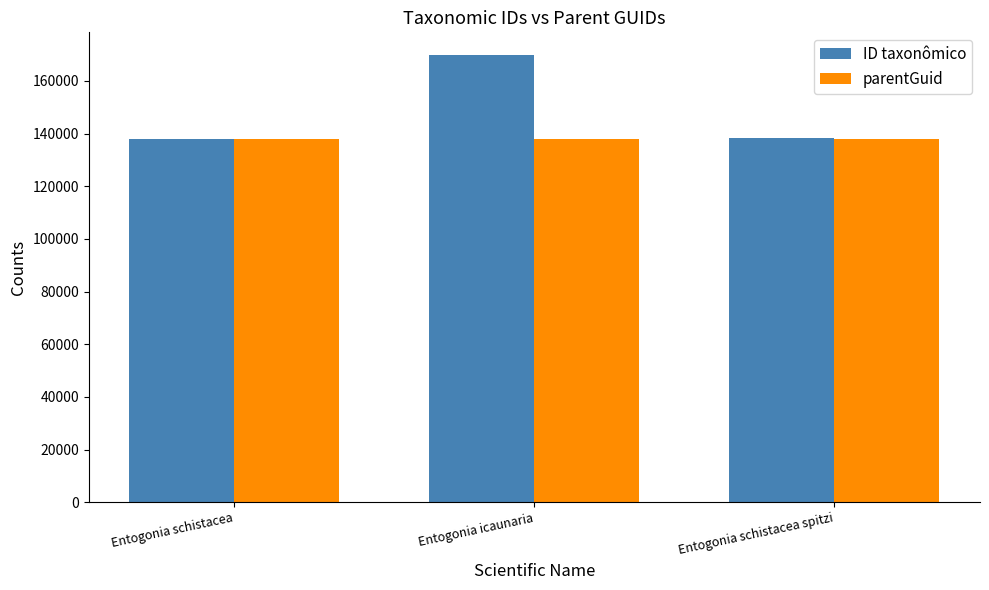

How many groups of bars are there?

3